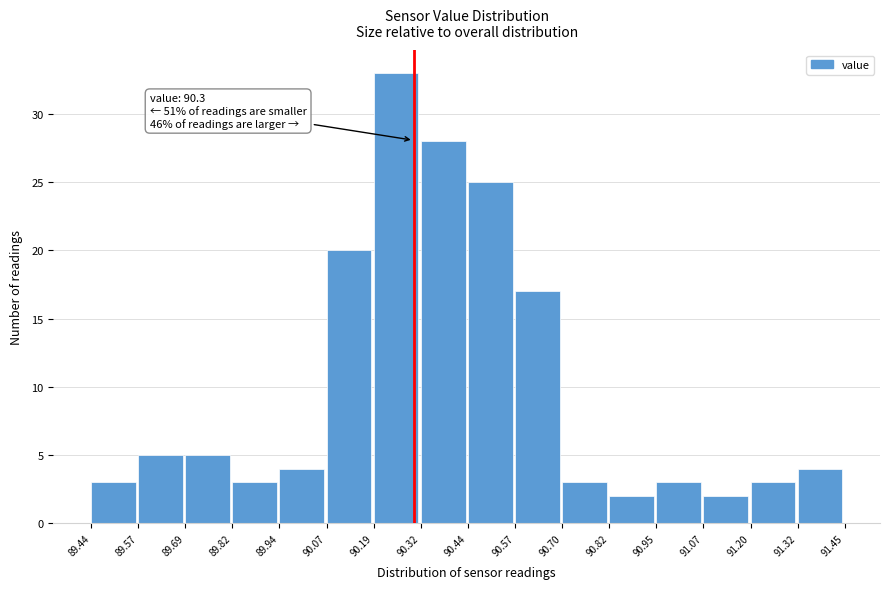

Over which range of the x-axis is the bar tallest?

90.19 to 90.32